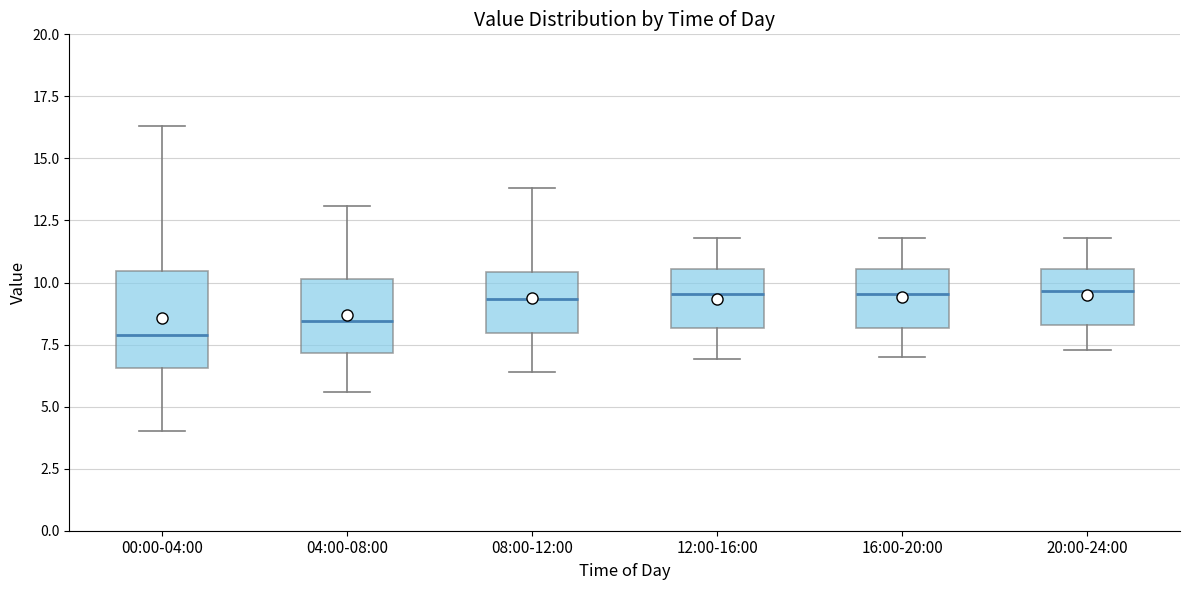

Where is the lower edge of the box for 12:00-16:00 on the y-axis? The values are not printed on the chart, so give them approximately, as read against the axis.

8.0